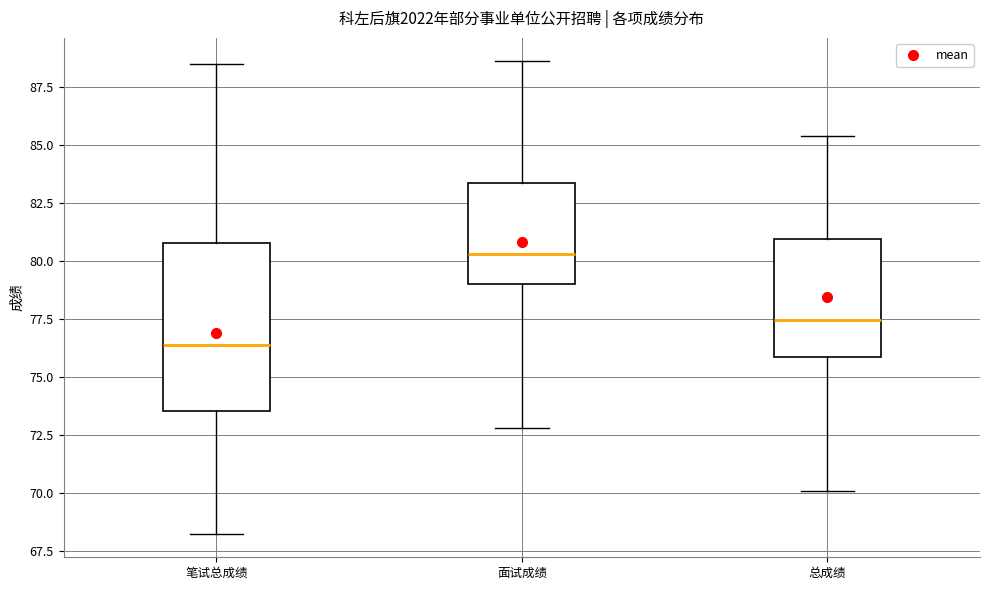

Which box is the tallest, from its lower edge to its upper edge?

笔试总成绩